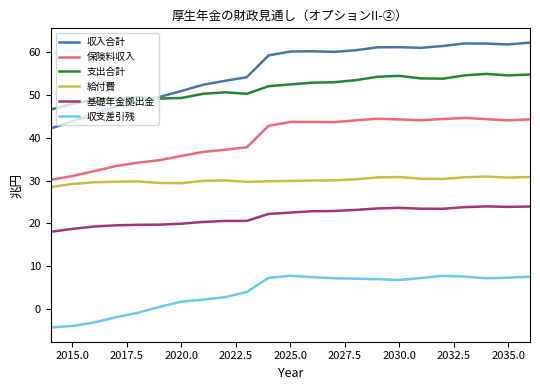

True or false: 収支差引残 and 基礎年金拠出金 cross at least once.

False